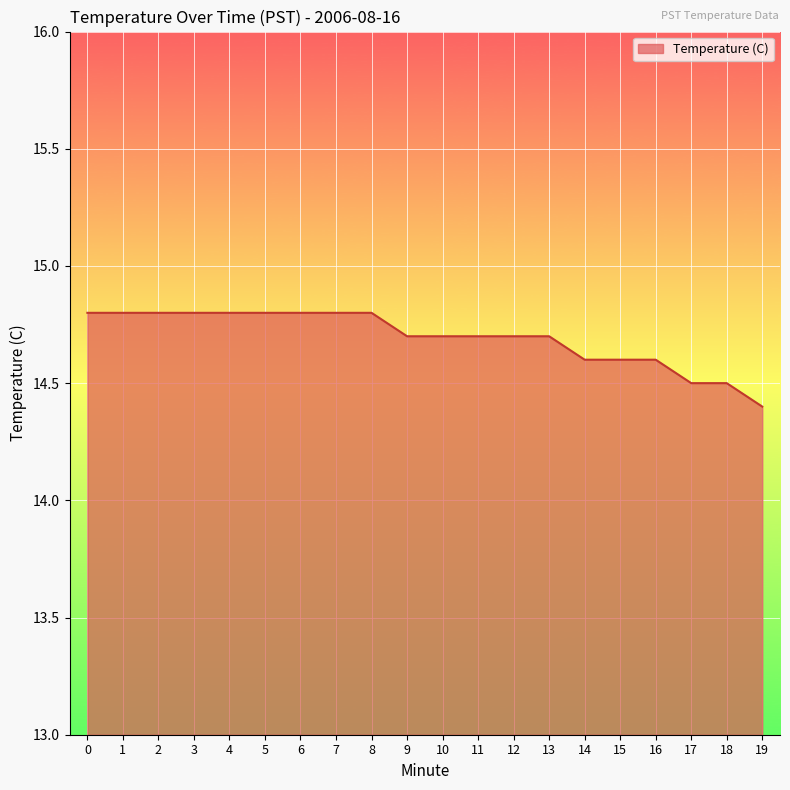

What is the approximate value at 3?

14.8